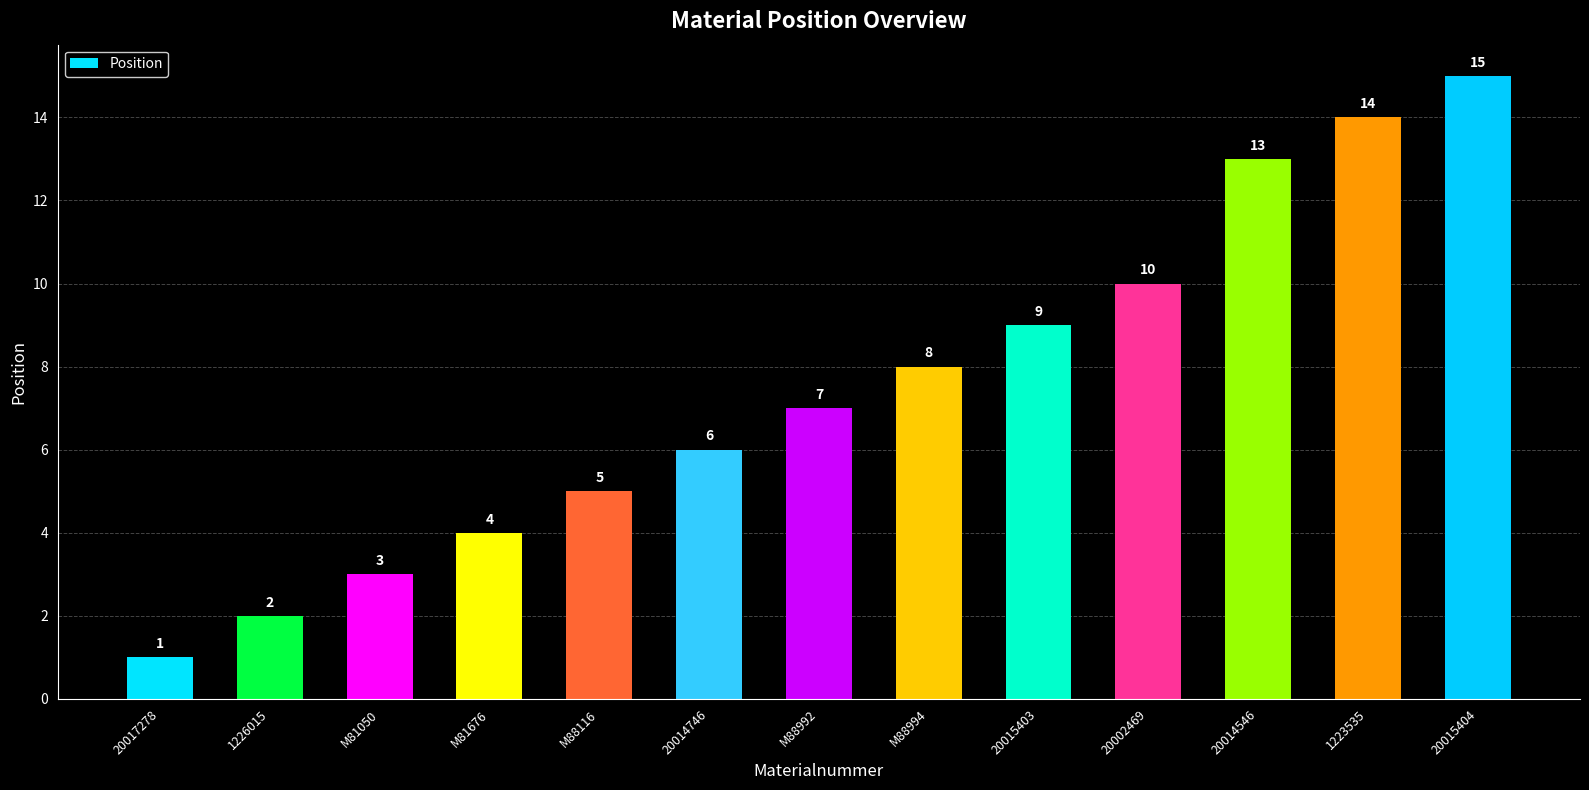

What is the label of the 2nd bar from the right?

1223535